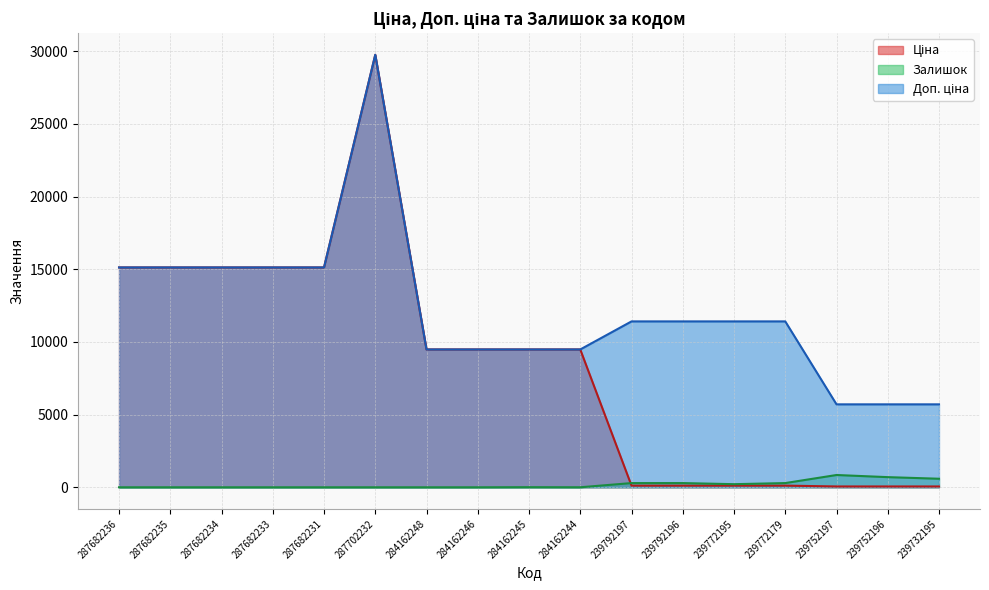

What is the difference between the Залишок values at 239792196 and 287682234?

290.0